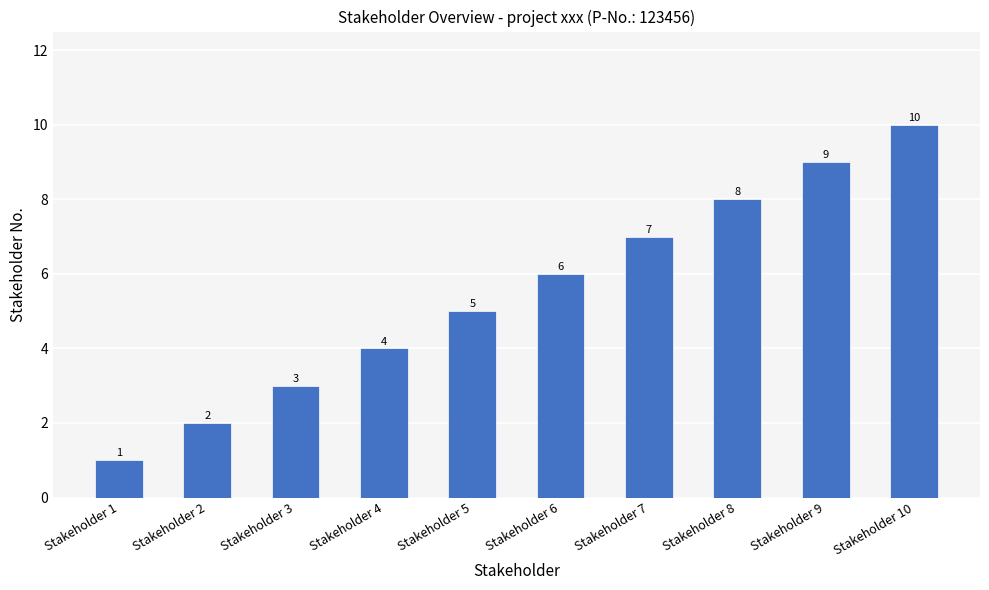

What value does the data have at Stakeholder 5?

5